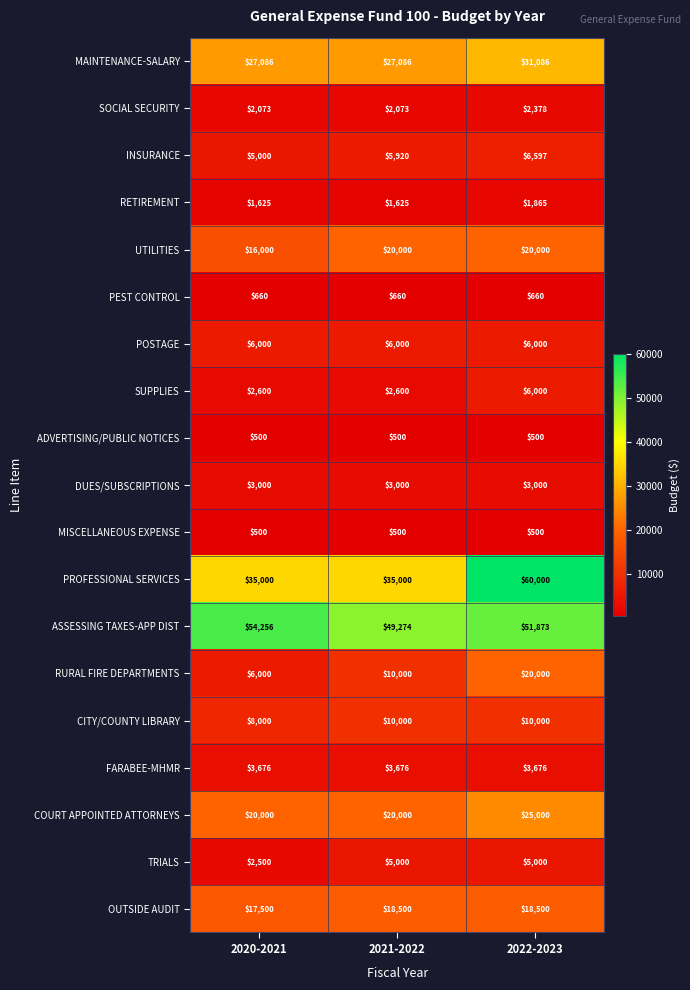

What is the spread (max minus min) of values at 2020-2021?

53756